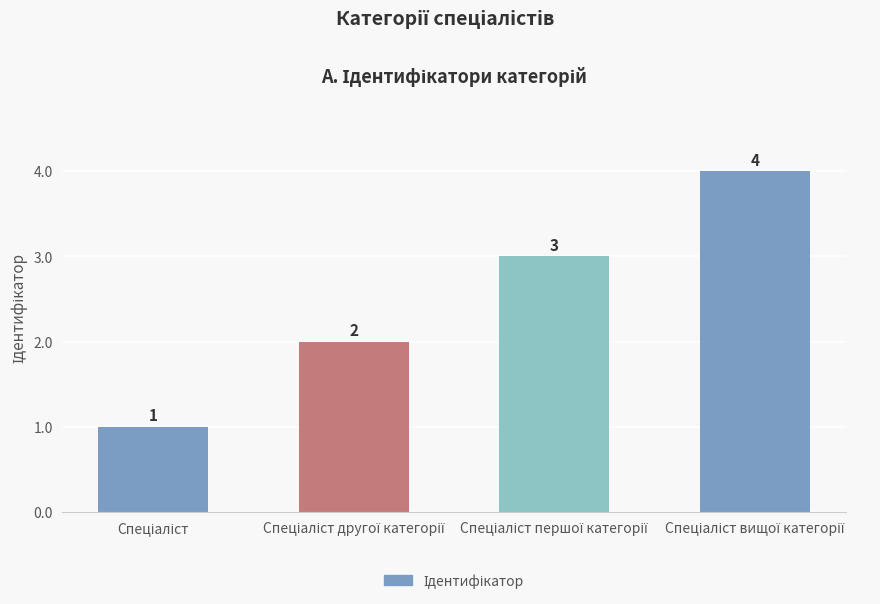

What is the sum of all values?

10